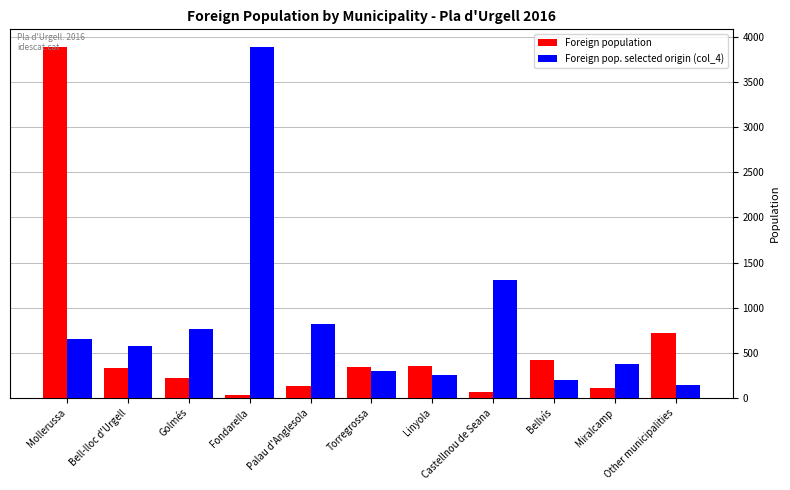

Count the number of categories in the chart.

11